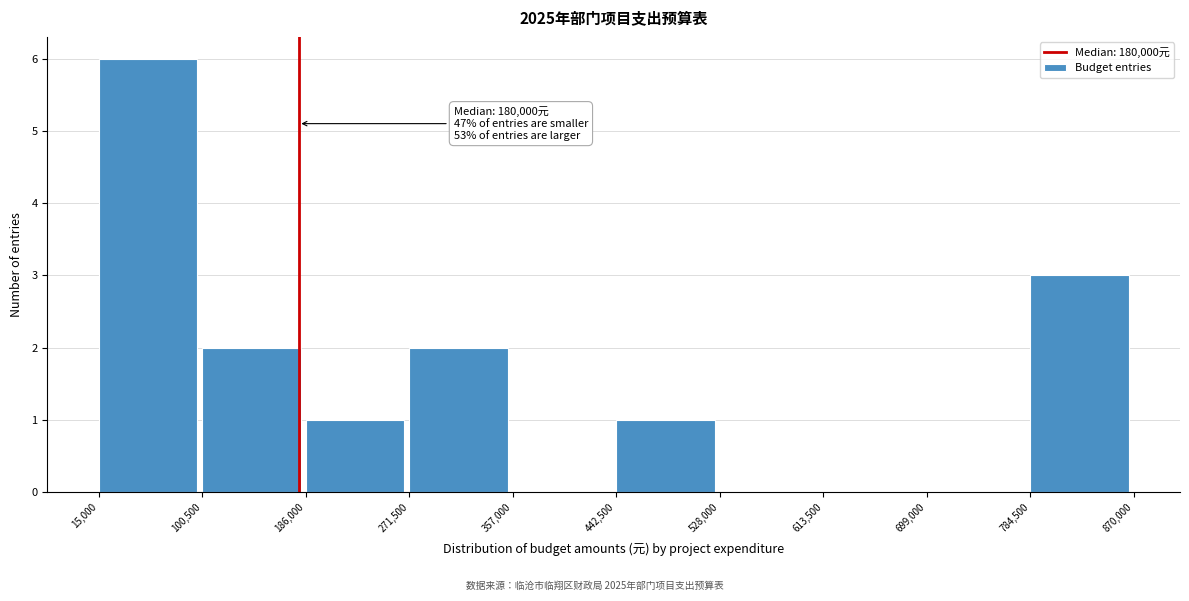

Over which range of the x-axis is the bar tallest?

15,000 to 100,500